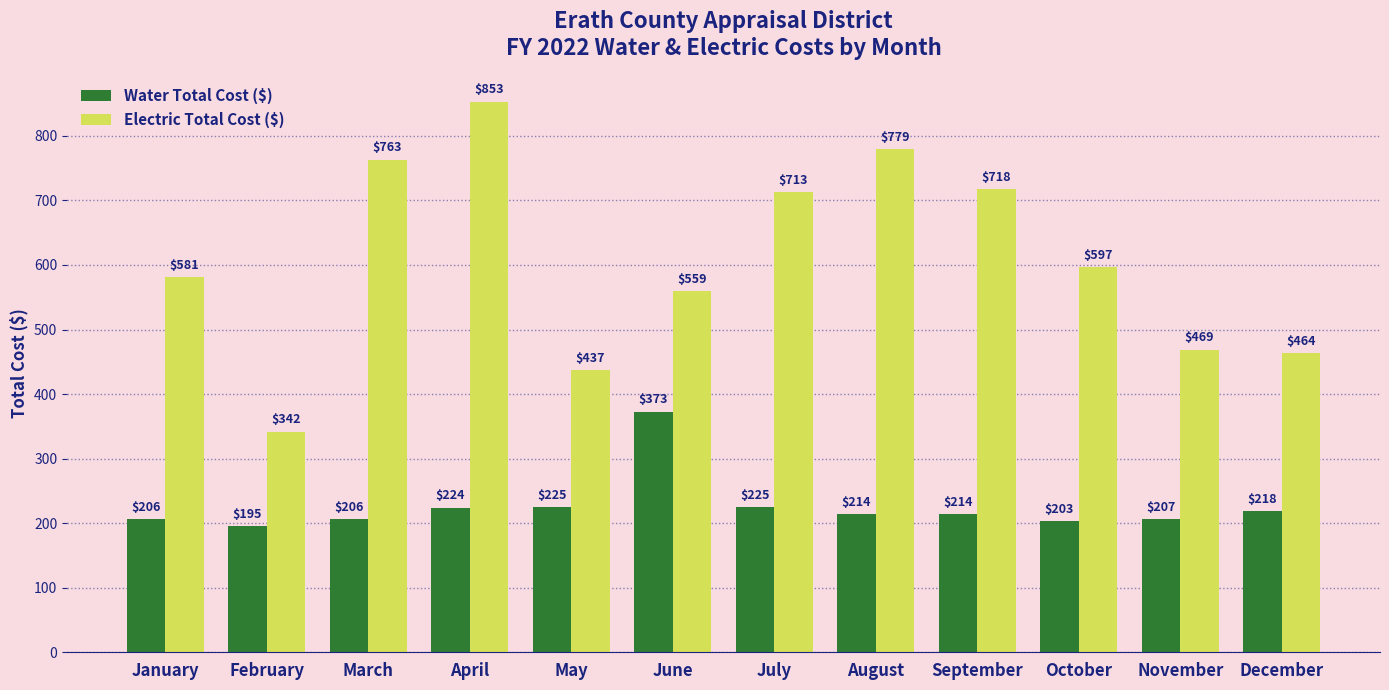

Rank the series at March from lowest to highest value.

Water Total Cost ($), Electric Total Cost ($)